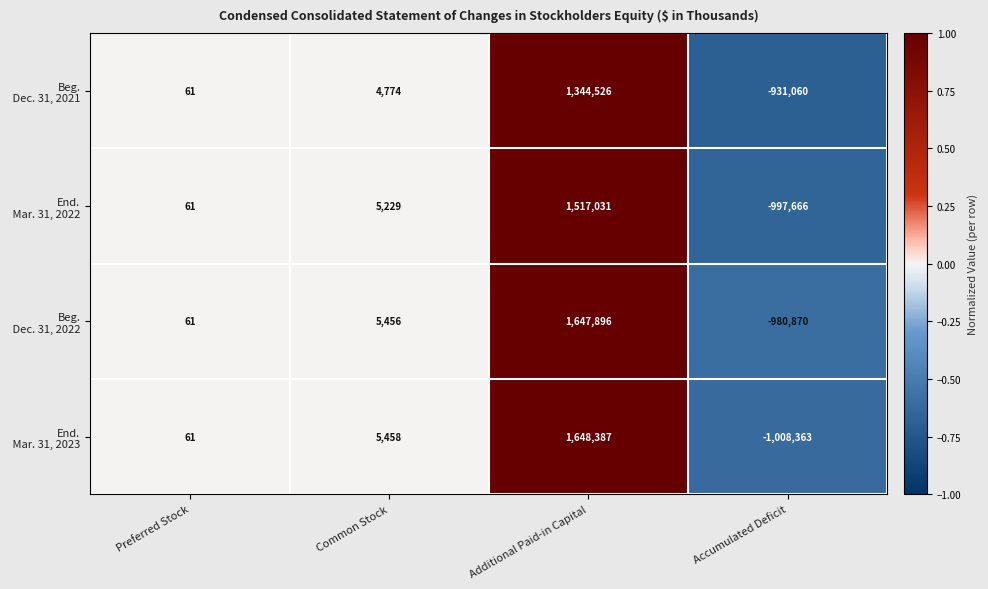

What is the total value across all series at Preferred Stock?

244